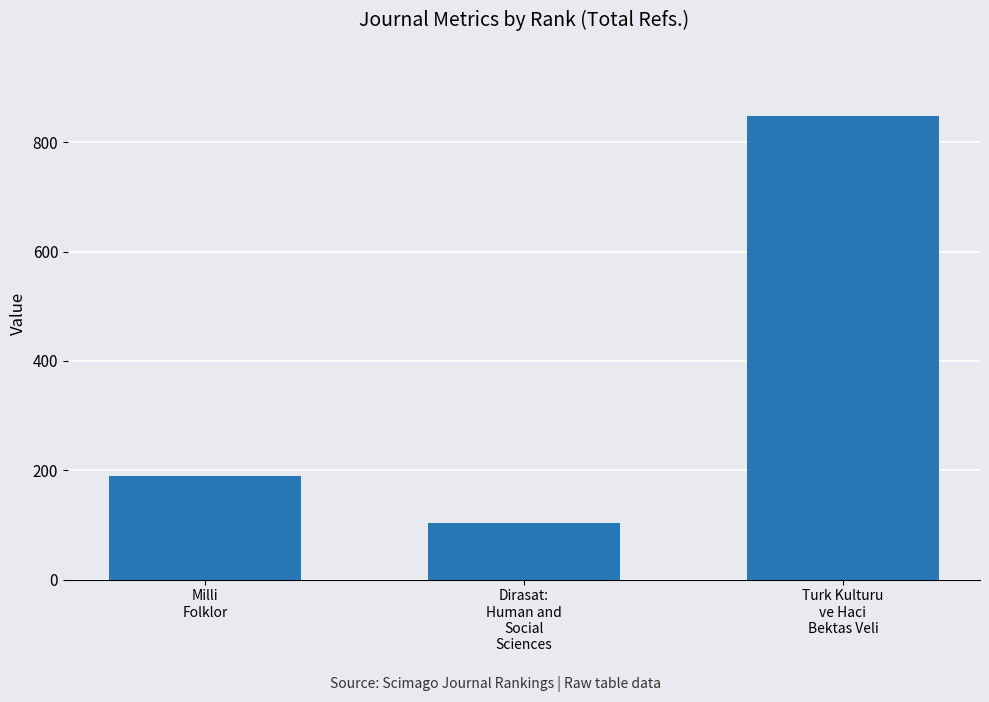

What is the difference between the maximum and minimum values?

743